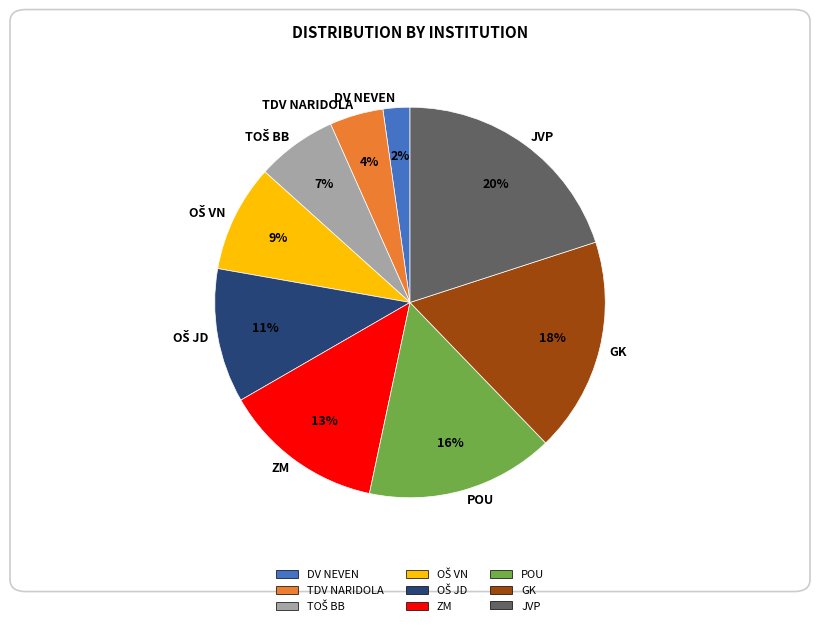

Between POU and JVP, which is larger?

JVP